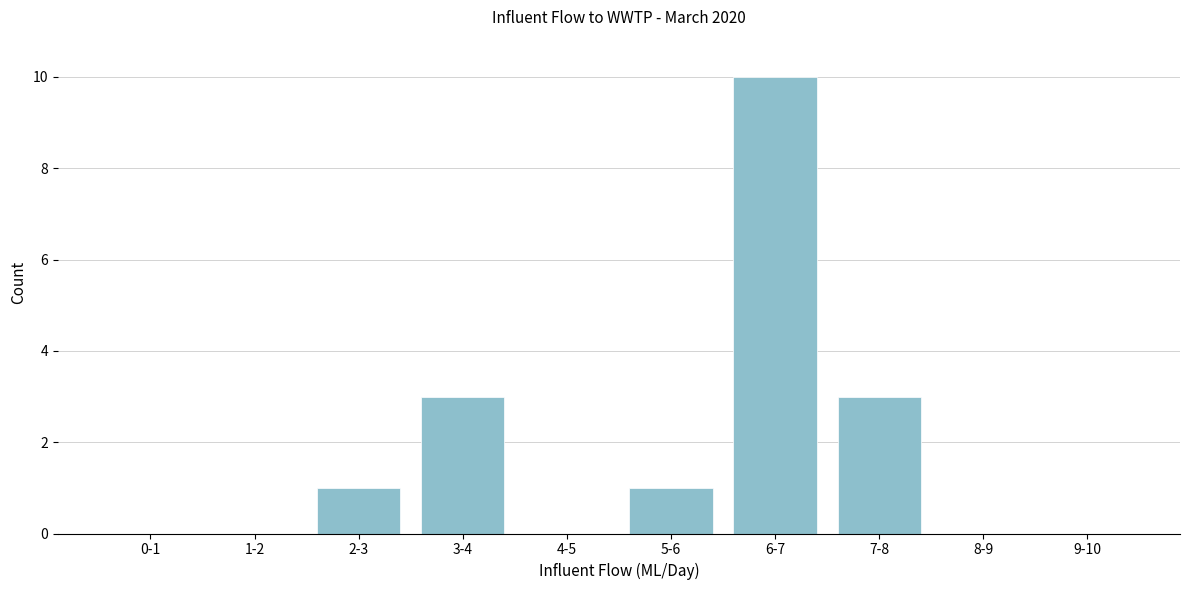

Reading left to right, transcribe all the data shown in this chart.

0-1=0	1-2=0	2-3=1	3-4=3	4-5=0	5-6=1	6-7=10	7-8=3	8-9=0	9-10=0